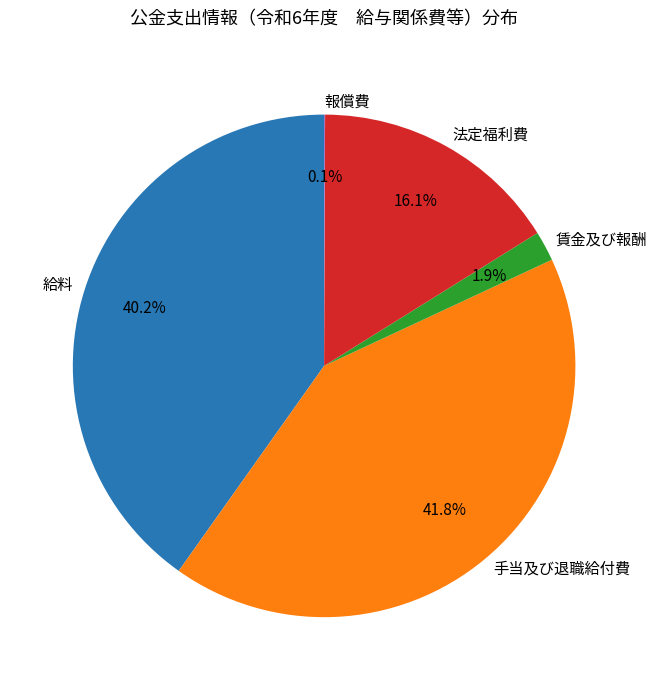

What is the largest slice in the pie chart?

手当及び退職給付費